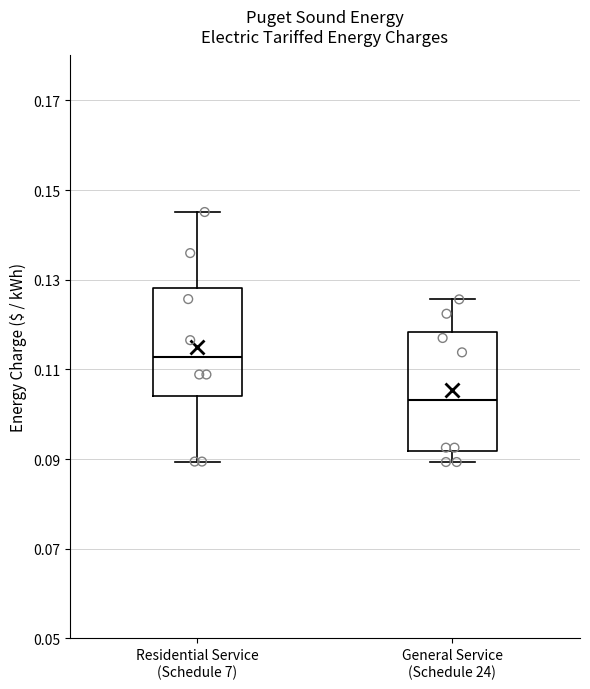

Which box is the tallest, from its lower edge to its upper edge?

General Service (Schedule 24)